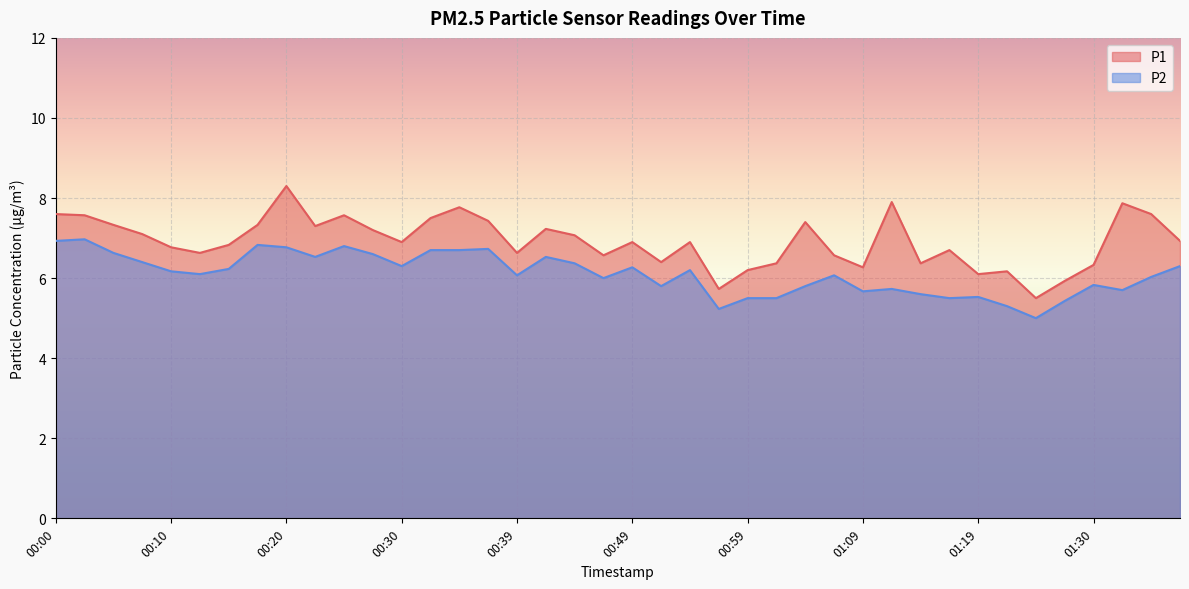

Reading left to right, transcribe all the data shown in this chart.

P1: 00:00=7.6	00:02=7.6	00:05=7.3	00:07=7.1	00:10=6.8	00:12=6.6	00:15=6.8	00:17=7.3	00:20=8.3	00:22=7.3	00:25=7.6	00:27=7.2	00:30=6.9	00:32=7.5	00:35=7.8	00:37=7.4	00:39=6.6	00:42=7.2	00:44=7.1	00:47=6.6	00:49=6.9	00:52=6.4	00:54=6.9	00:57=5.7	00:59=6.2	01:02=6.4	01:04=7.4	01:07=6.6	01:09=6.3	01:12=7.9	01:14=6.4	01:17=6.7	01:19=6.1	01:22=6.2	01:24=5.5	01:27=5.9	01:30=6.3	01:32=7.9	01:34=7.6	01:37=6.9
P2: 00:00=6.9	00:02=7.0	00:05=6.6	00:07=6.4	00:10=6.2	00:12=6.1	00:15=6.2	00:17=6.8	00:20=6.8	00:22=6.5	00:25=6.8	00:27=6.6	00:30=6.3	00:32=6.7	00:35=6.7	00:37=6.7	00:39=6.1	00:42=6.5	00:44=6.4	00:47=6.0	00:49=6.3	00:52=5.8	00:54=6.2	00:57=5.2	00:59=5.5	01:02=5.5	01:04=5.8	01:07=6.1	01:09=5.7	01:12=5.7	01:14=5.6	01:17=5.5	01:19=5.5	01:22=5.3	01:24=5.0	01:27=5.4	01:30=5.8	01:32=5.7	01:34=6.0	01:37=6.3